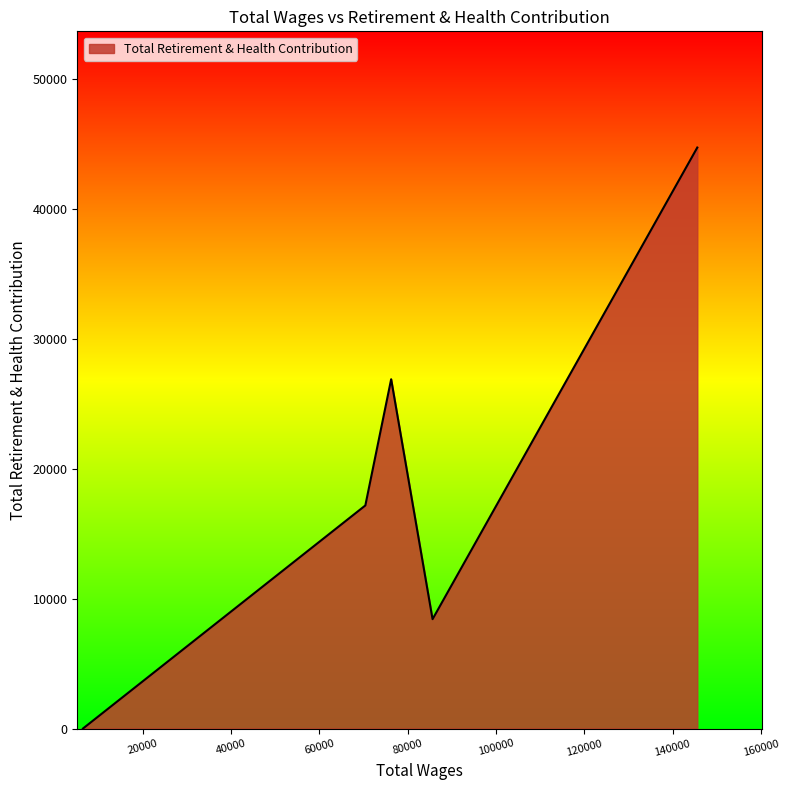

How many interior local peaks (higher than both neighbors) does the data have?

1